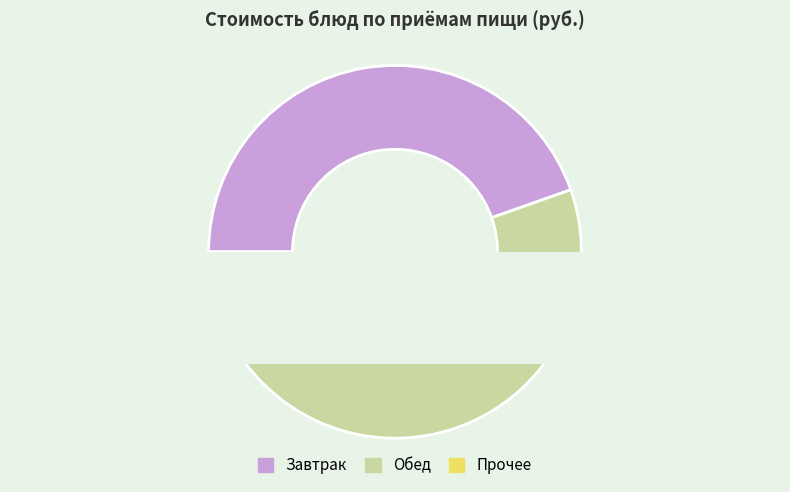

What percentage is NOT represented by Хлеб ржаной (обед)?

97.0%